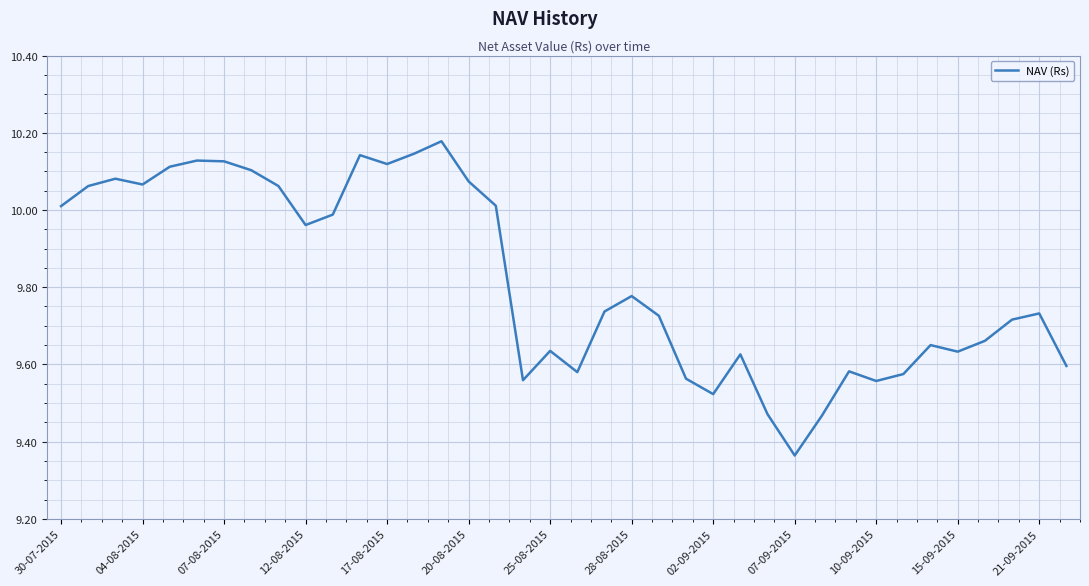

What is the sum of all values?

373.1